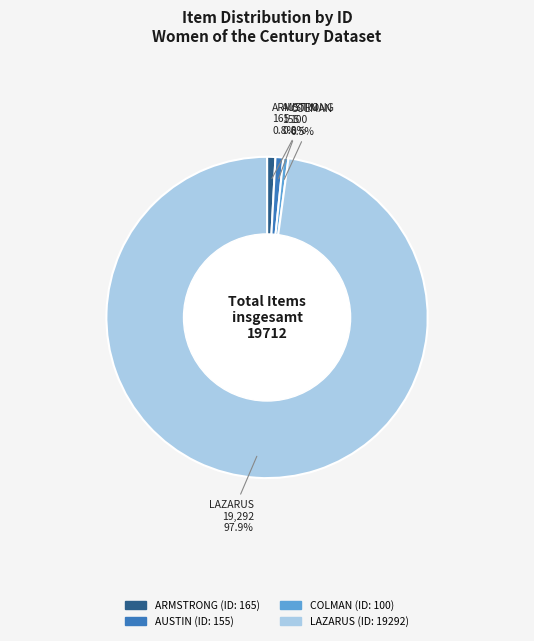

Is there any slice that represents more than half of the pie?

Yes